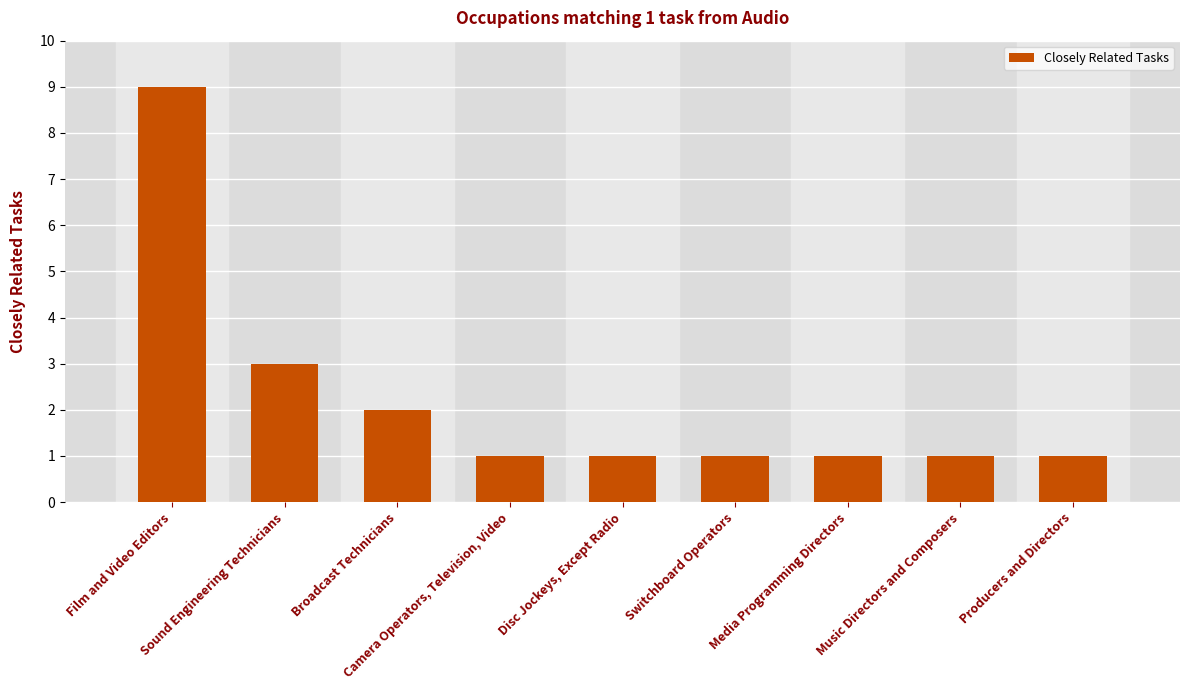

Where is the data nearest to the value 5?

Sound Engineering Technicians